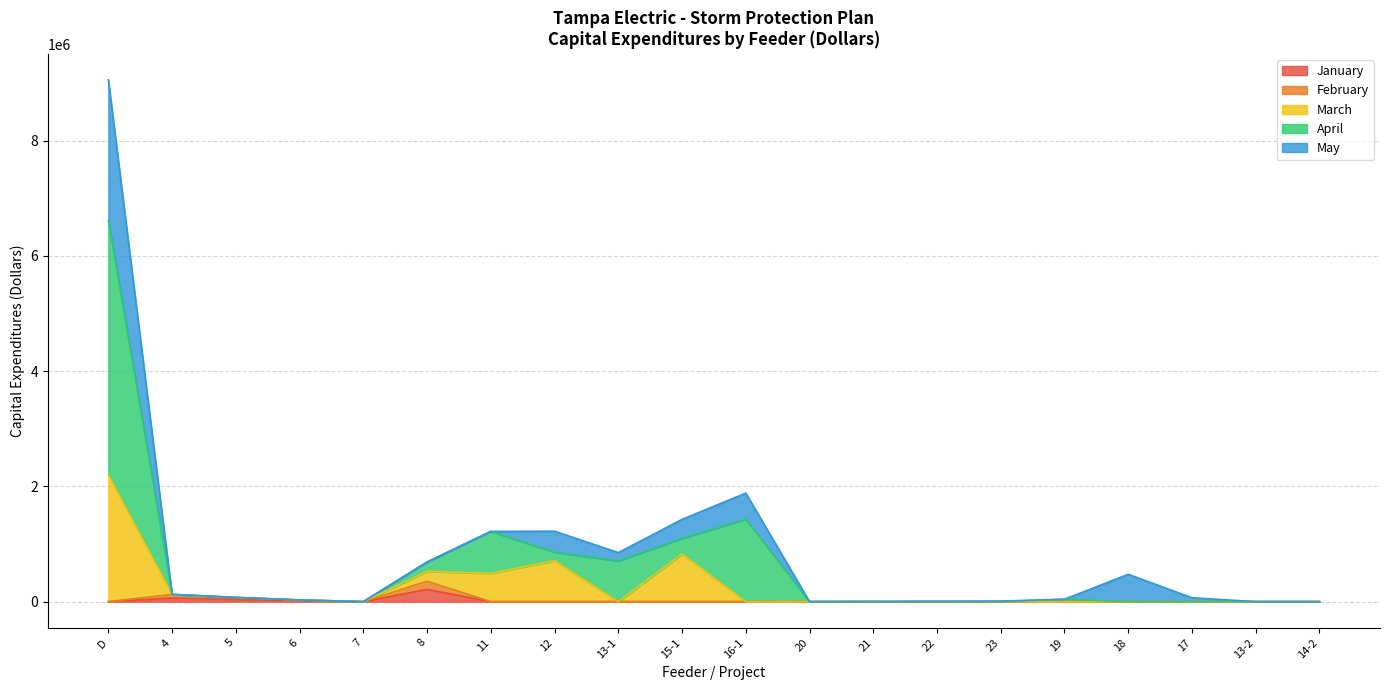

How many positive values does the January series have?

5